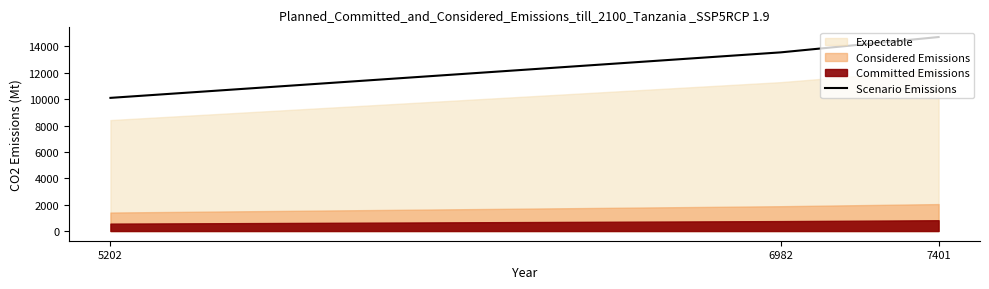

At which label does the data first exceed 13546?

6982